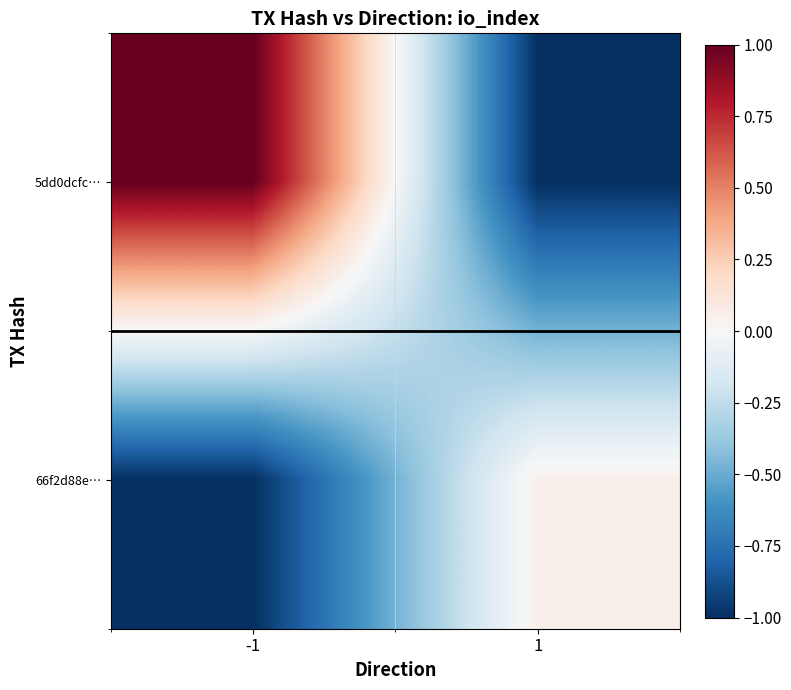

Reading left to right, list all the values displayed in this chart.

5dd0dcfc…: -1=1.0	1=-1.0
66f2d88e…: -1=-1.0	1=0.0